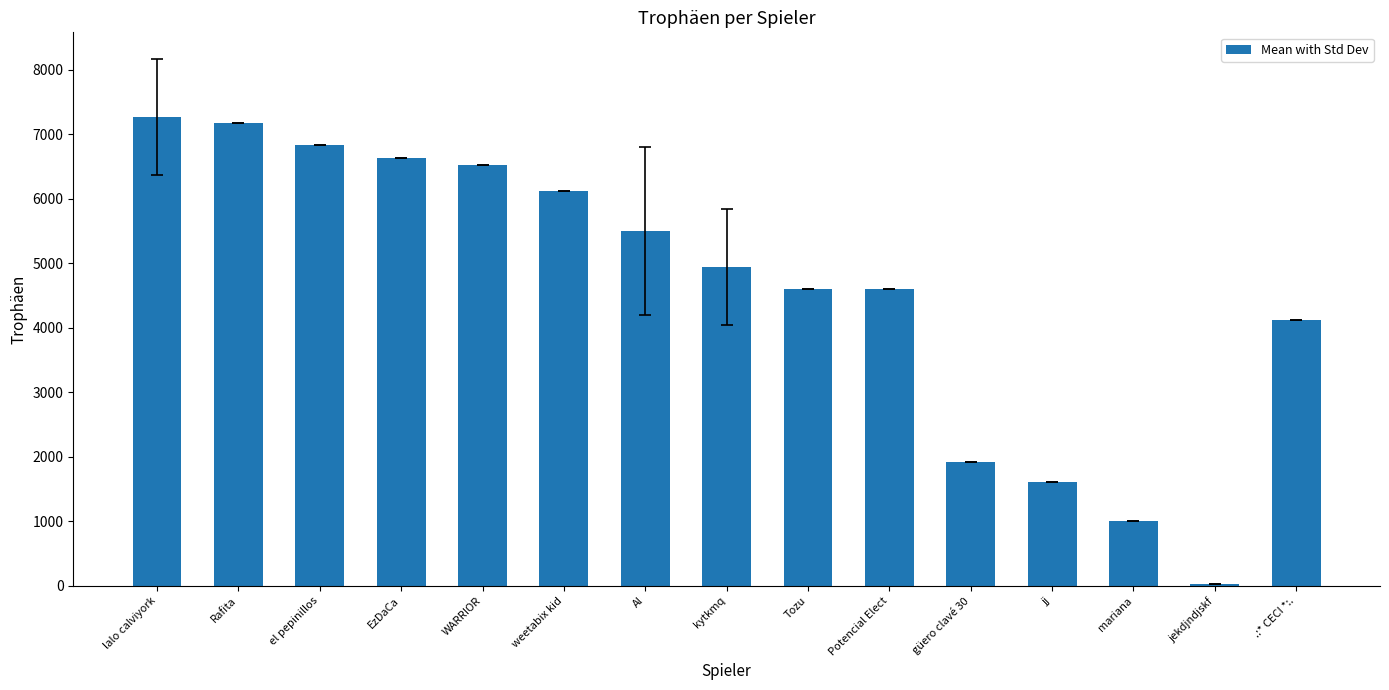

Where is the data nearest to the value 3651?

.:* CECI *:.